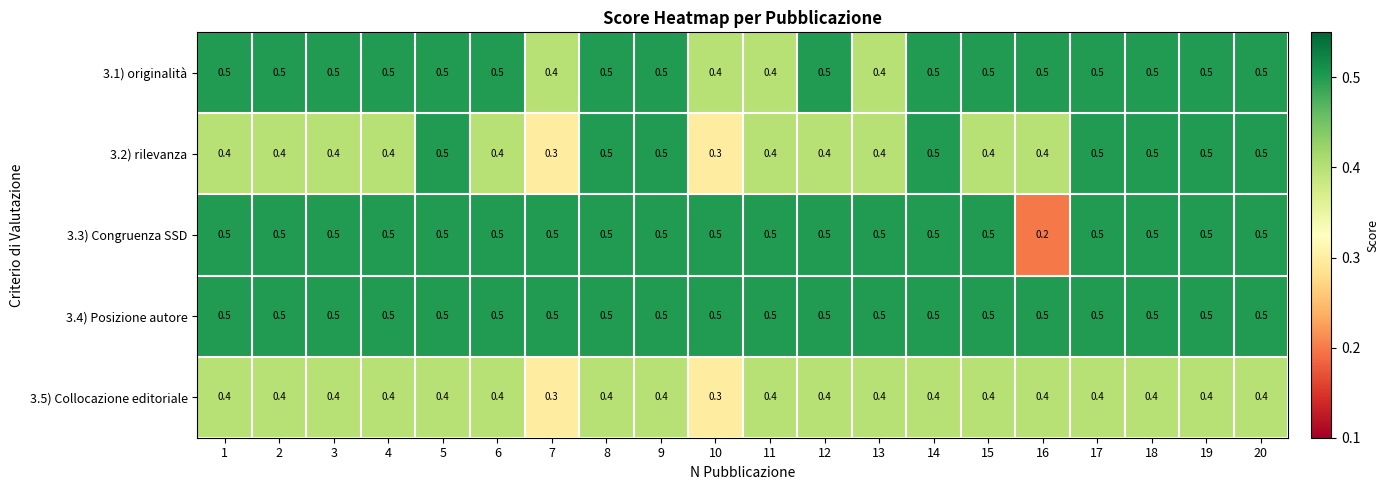

What is the total value across all series at 15?

2.3